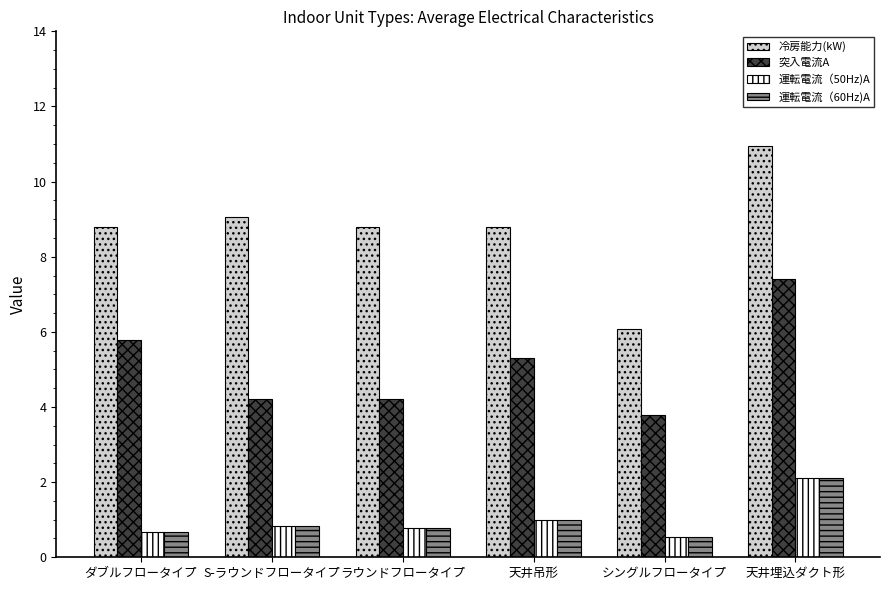

Count the number of categories in the chart.

6